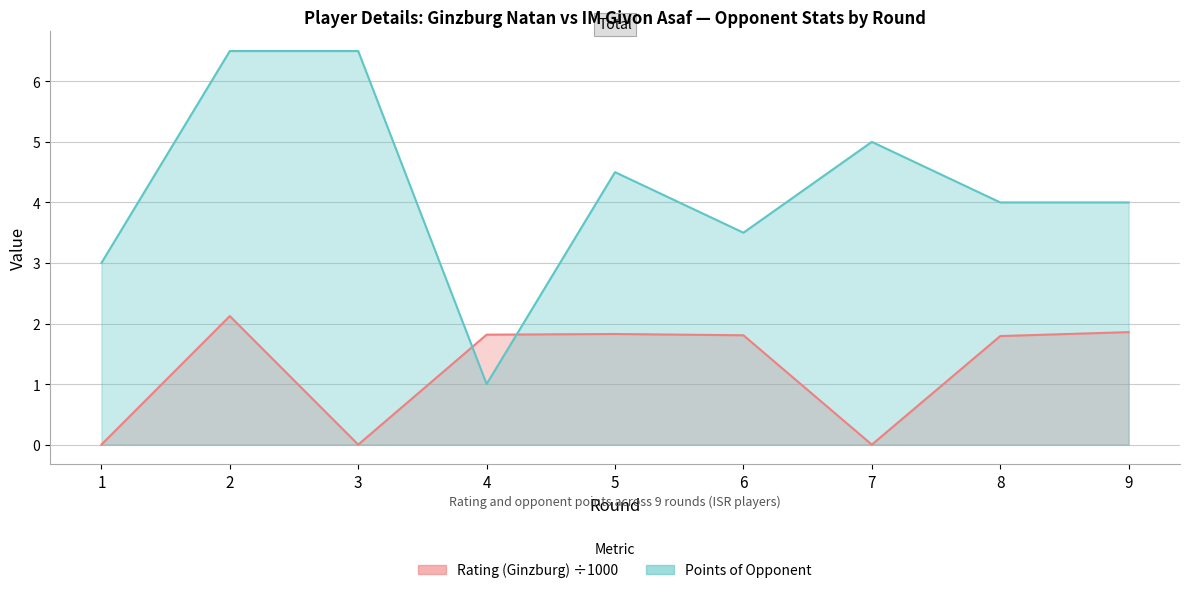

At which label is Rating (Ginzburg) closest to 1?

8